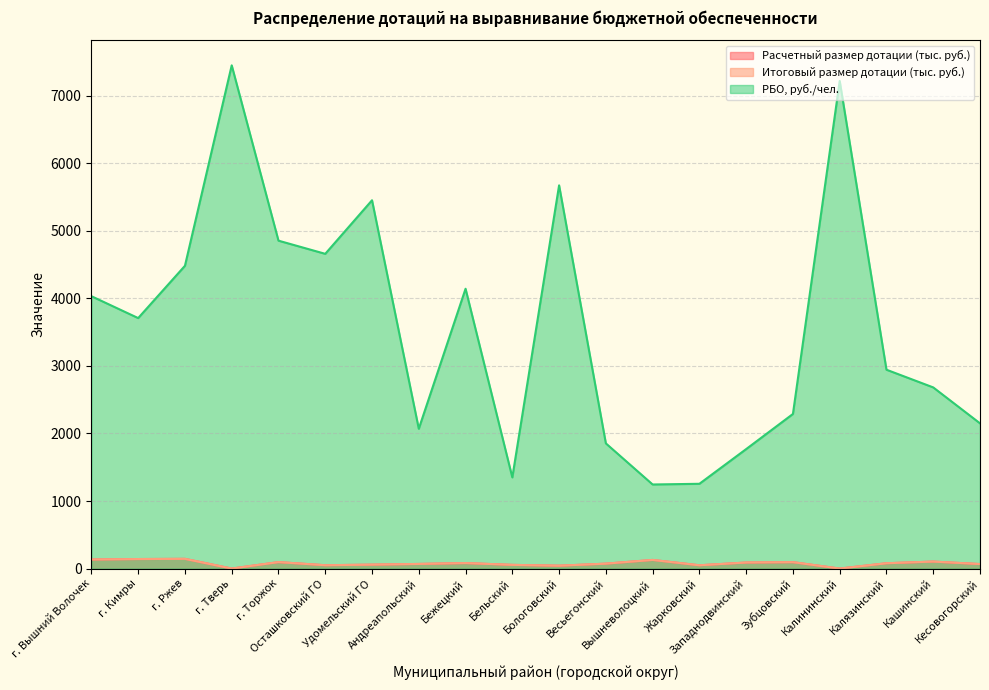

Is the value of Расчетный размер дотации at Бологовский greater than the value of РБО, руб./чел. at Калязинский?

No